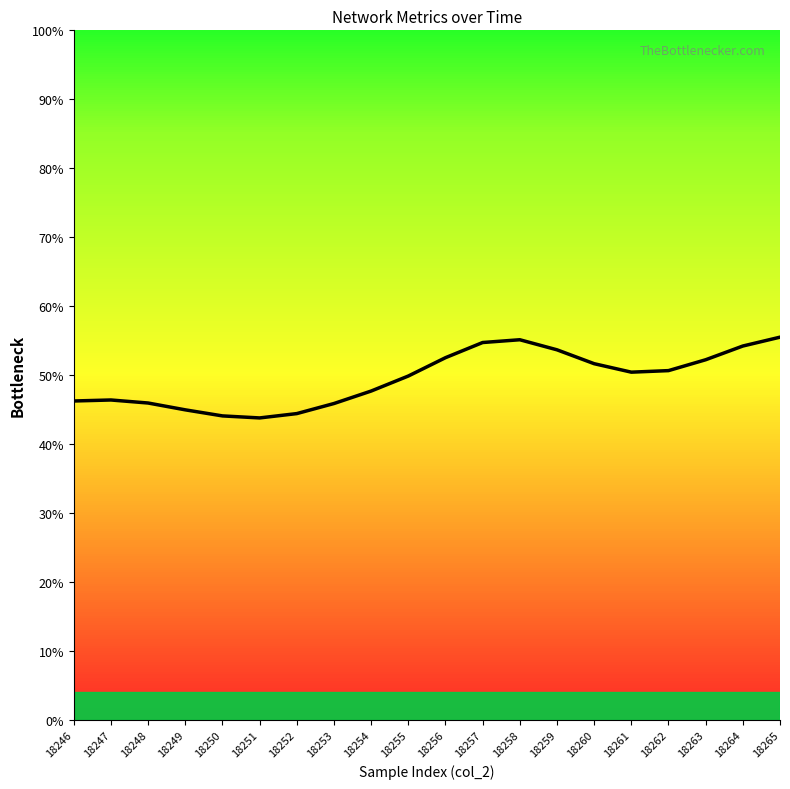

At which label does the data first exceed 50?

18256